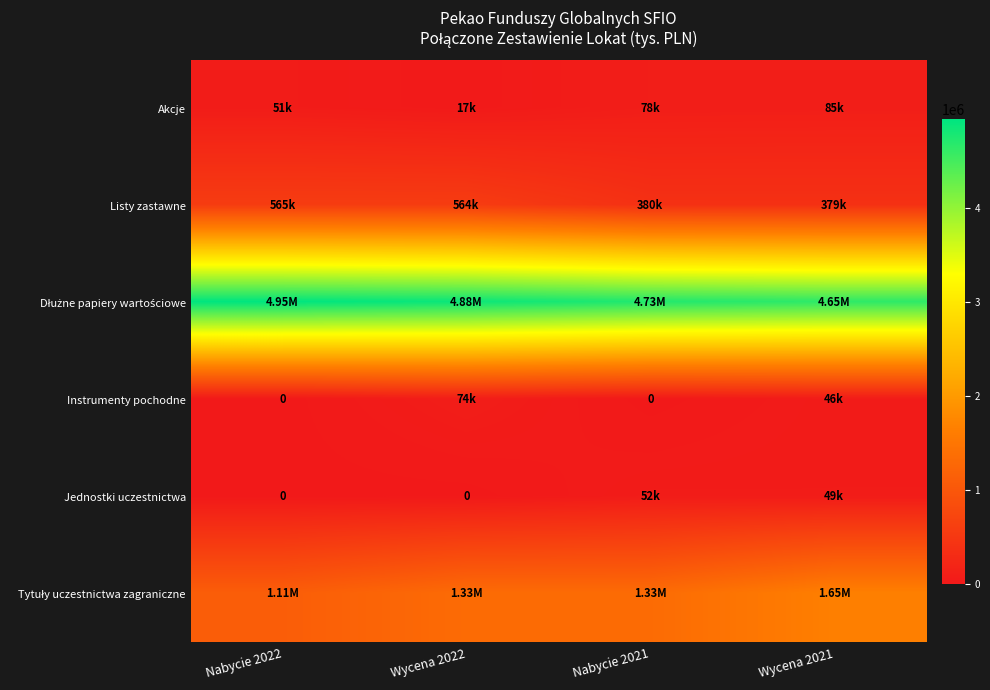

List the labels in order of Listy zastawne value, smallest first.

Wycena 2021, Nabycie 2021, Wycena 2022, Nabycie 2022